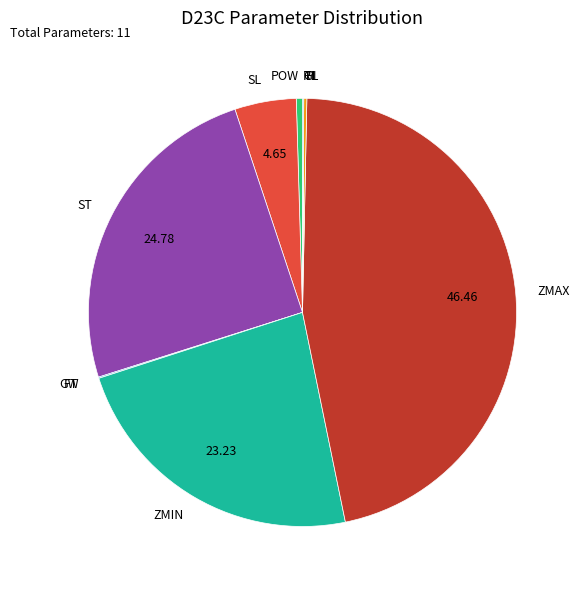

What is the largest slice in the pie chart?

ZMAX